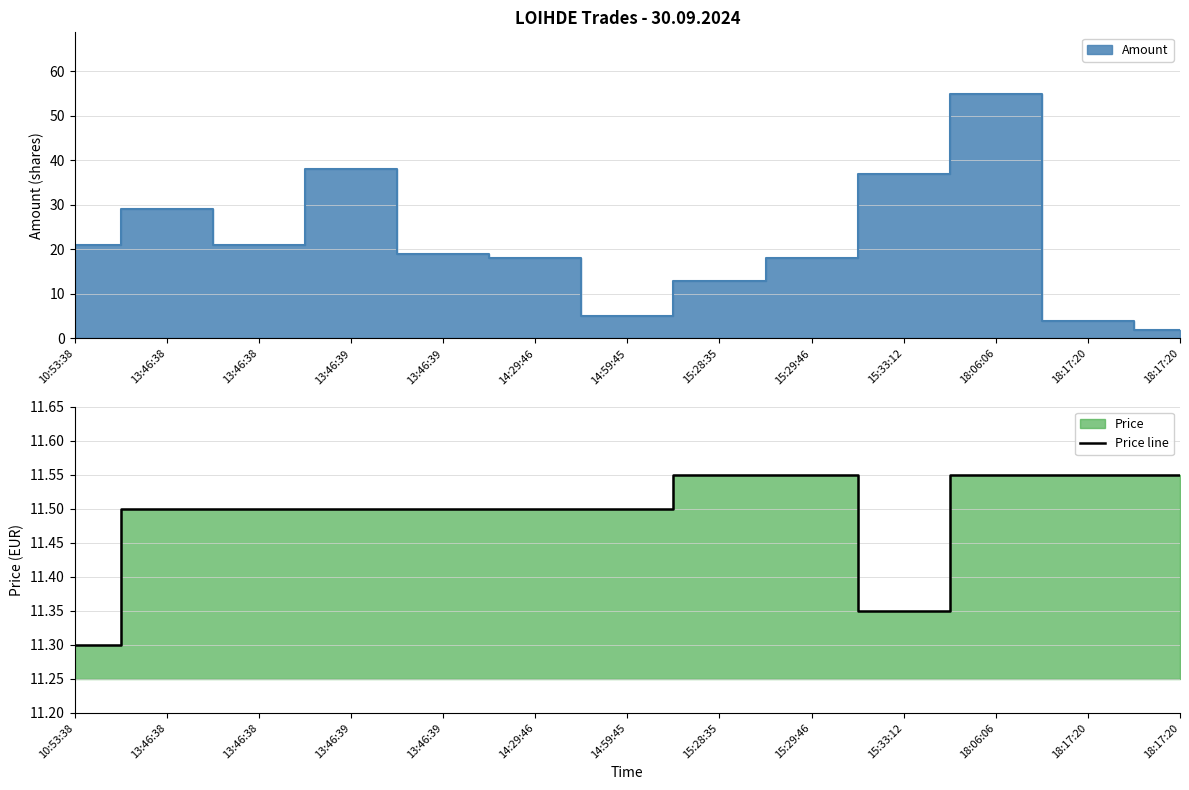

Is it true that the value at 10:53:38 is 3.3?

False